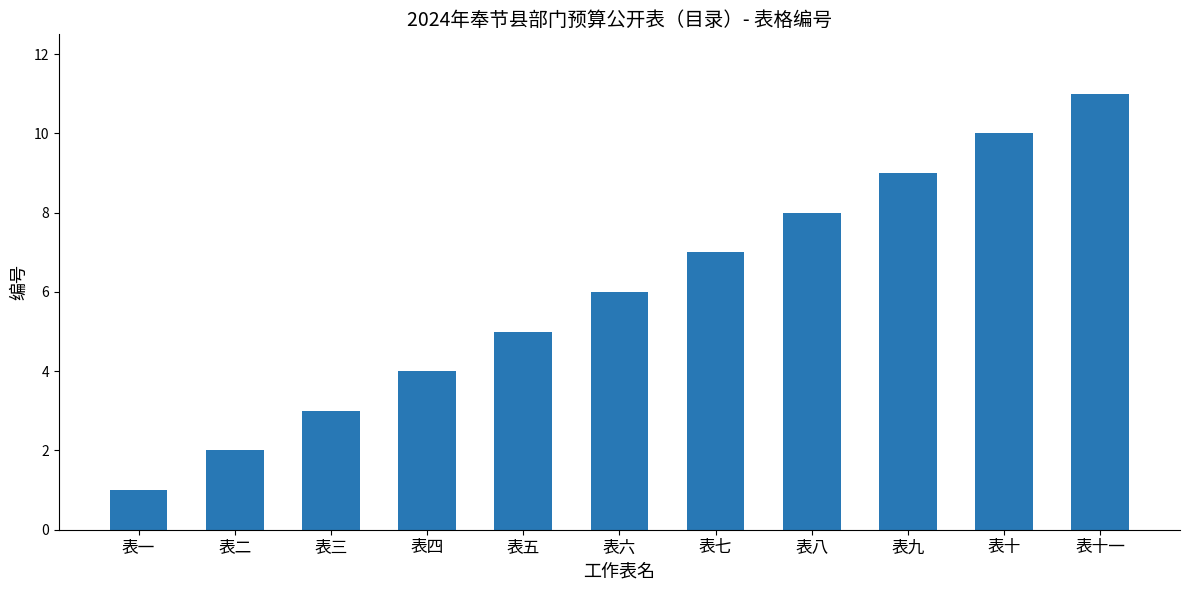

The chart shows a value of 8 at 表五. True or false?

False